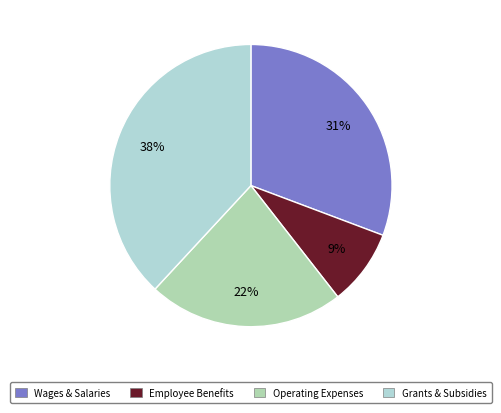

True or false: Wages & Salaries accounts for 19% of the total.

False